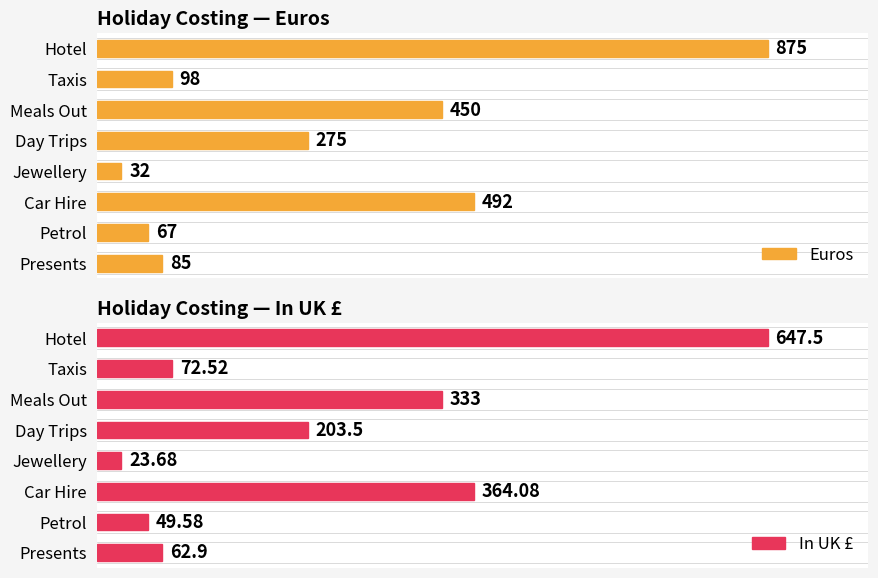

Reading right to left, list all the values displayed in this chart.

Euros: 85.0	67.0	492.0	32.0	275.0	450.0	98.0	875.0
In UK £: 62.9	49.6	364.1	23.7	203.5	333.0	72.5	647.5